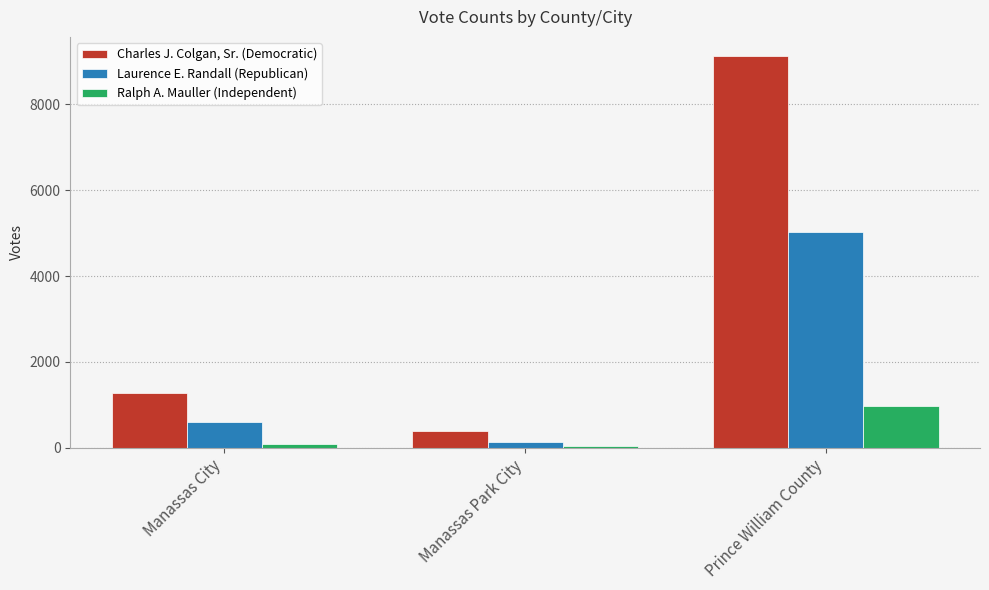

Where is Ralph A. Mauller (Independent) nearest to the value 500?

Manassas City